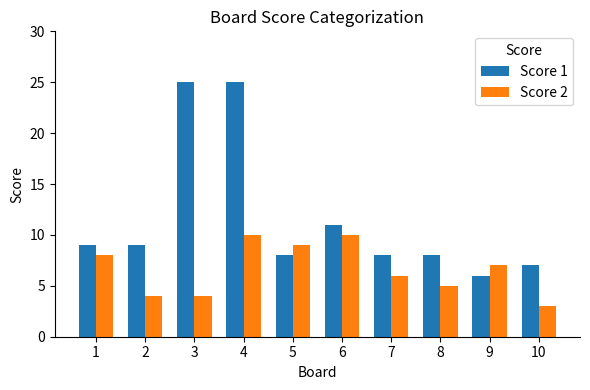

The value of Score 2 at 3 is 4. True or false?

True